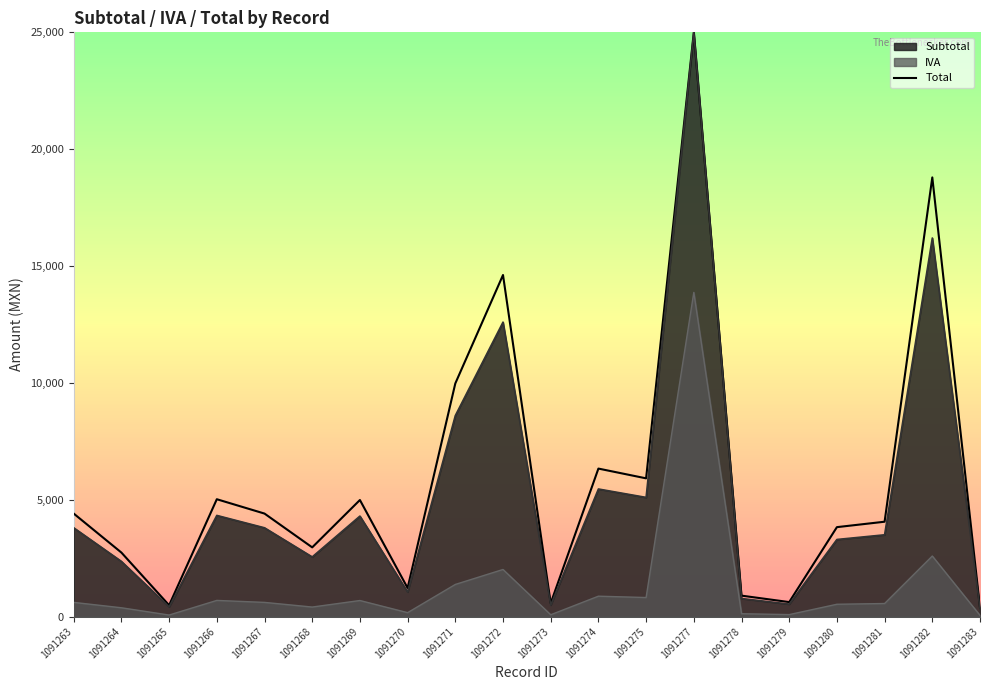

What is the sum of the values at 1091280 and 1091263?

8236.4